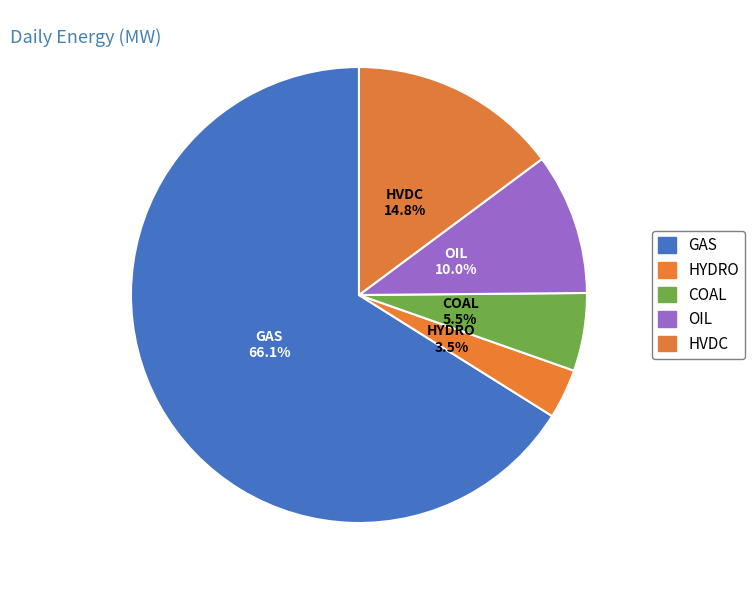

What is the change in value from GAS to HVDC?

-3143